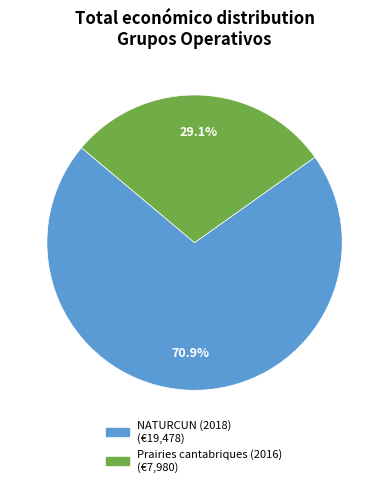

Is there a majority slice in this chart?

Yes